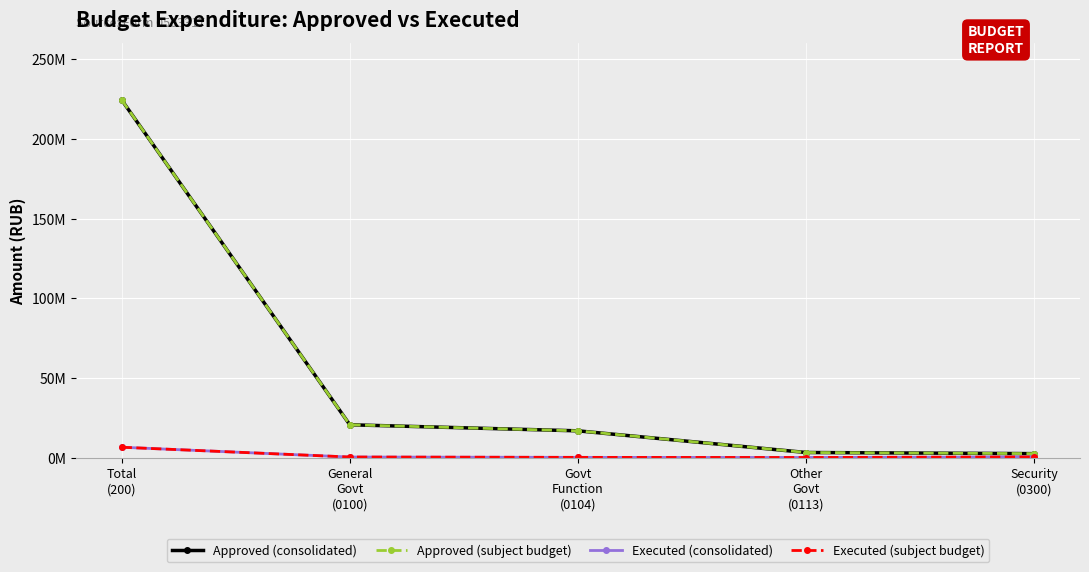

Is this an area chart (filled region under the line)?

No